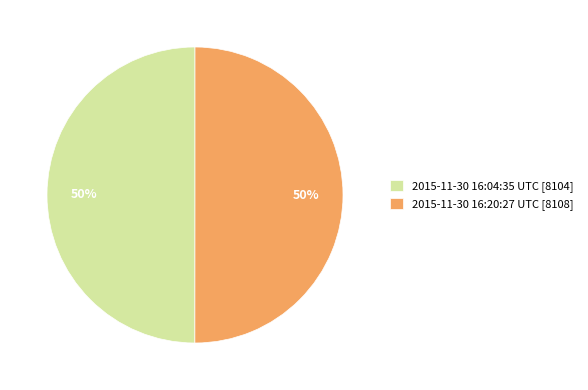

Combined, do 2015-11-30 16:04:35 UTC [8104] and 2015-11-30 16:20:27 UTC [8108] account for over 50%?

Yes